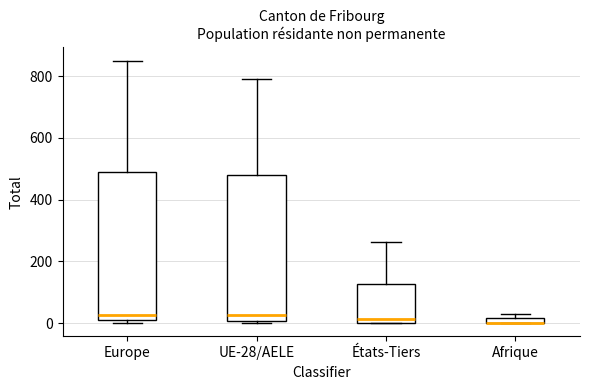

Where is the upper edge of the box for Afrique on the y-axis? The values are not printed on the chart, so give them approximately, as read against the axis.

20